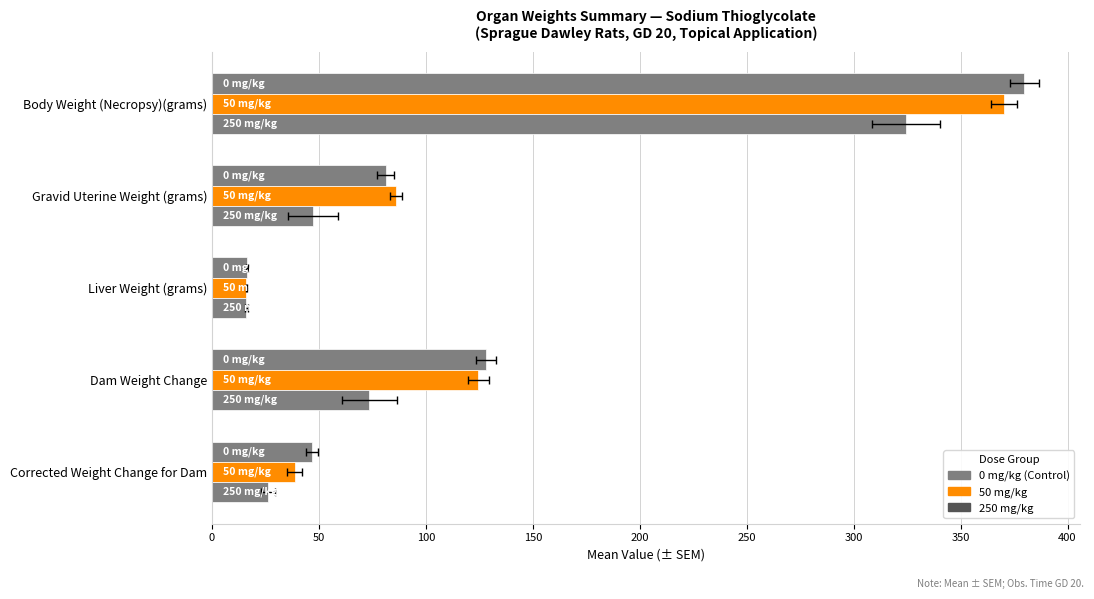

The 50 mg/kg series shows 43.8 at Gravid Uterine Weight (grams). True or false?

False